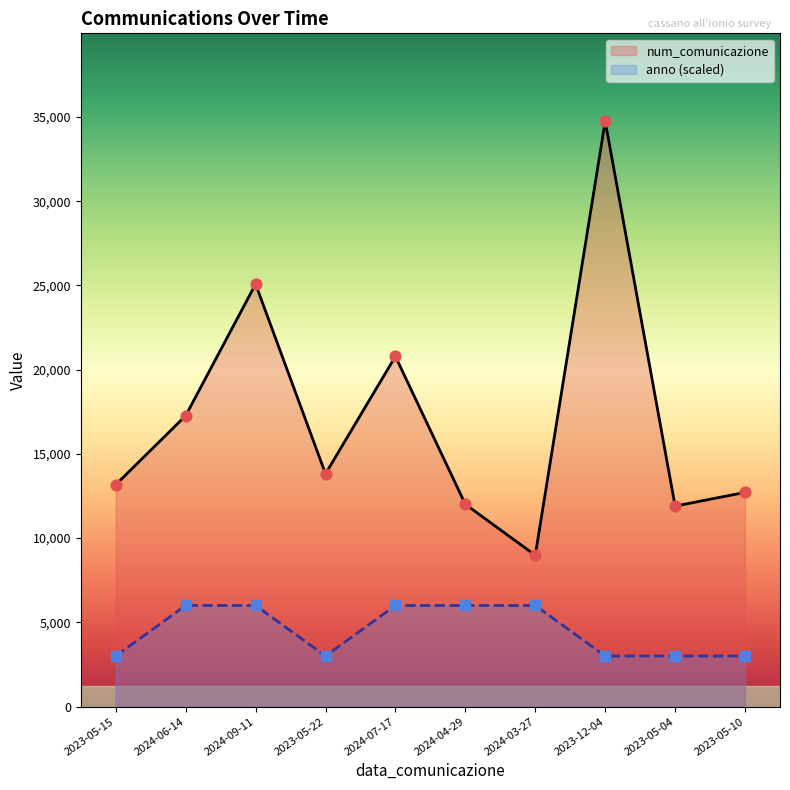

Which series has the widest spread of Y values?

num_comunicazione